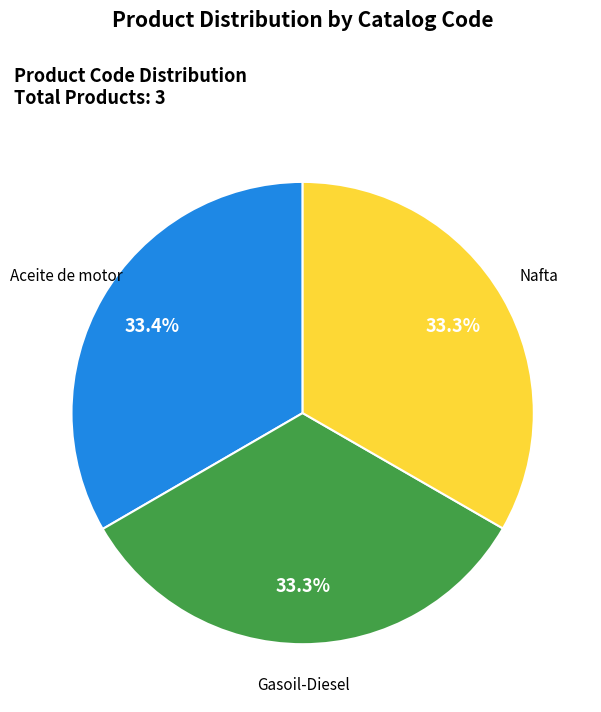

Is there any slice that represents more than half of the pie?

No